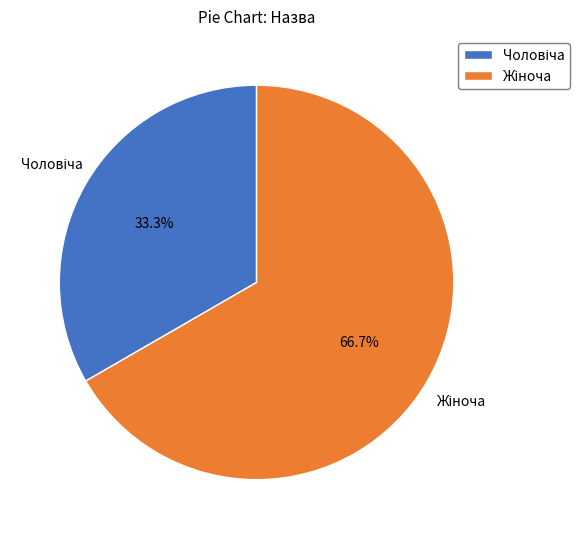

Does any single category account for the majority?

Yes